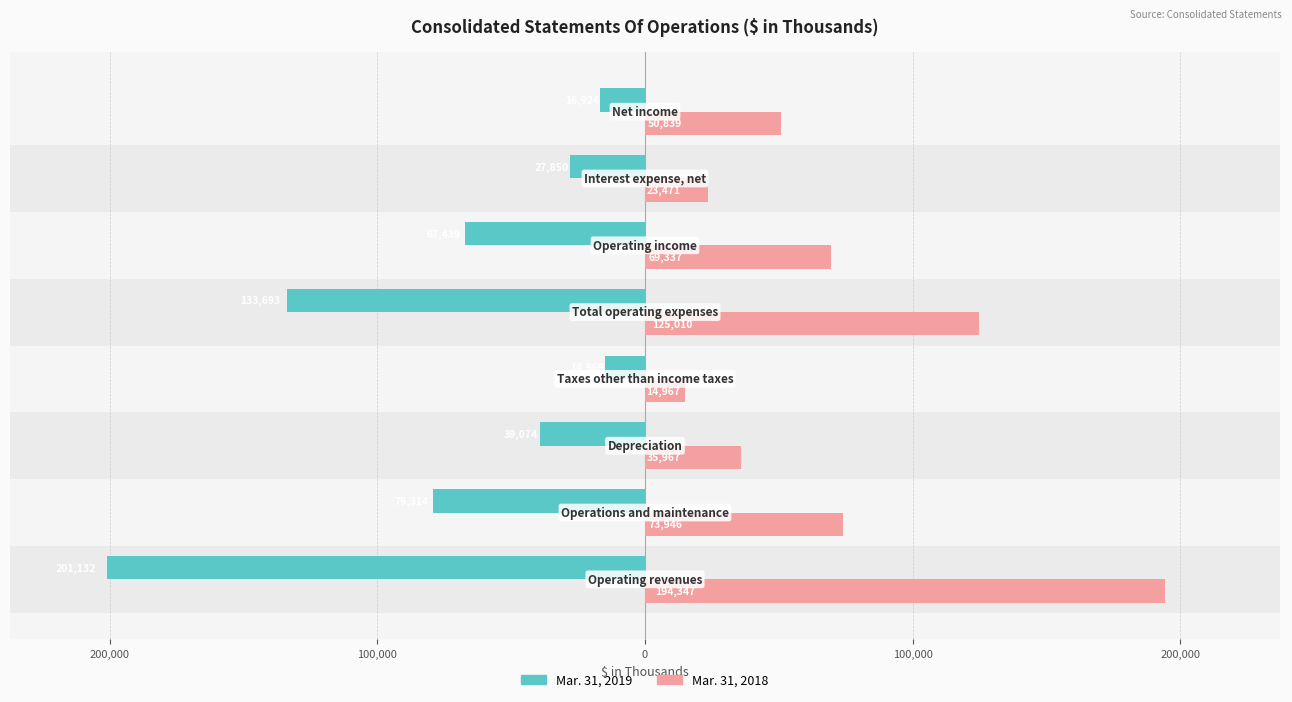

What are all the series names shown in the legend?

Mar. 31, 2019, Mar. 31, 2018